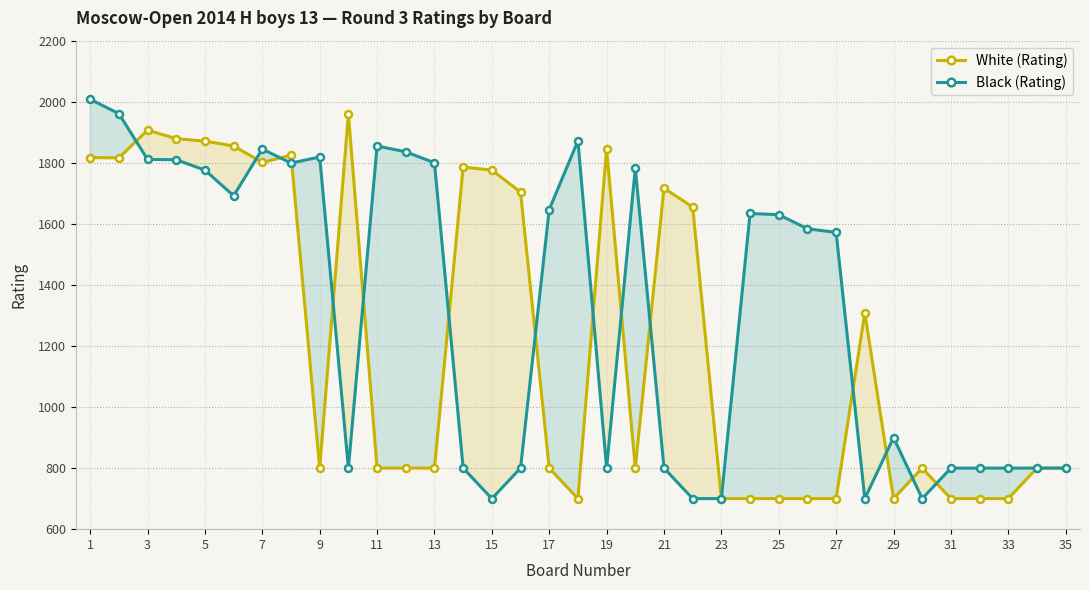

True or false: White (Rating) has more than 0 points higher than both neighbors.

True